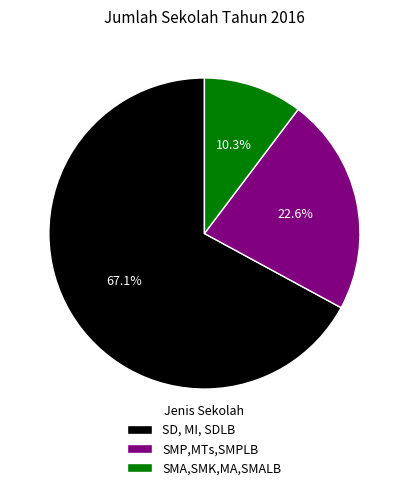

Which category has the smallest portion of the pie?

SMA,SMK,MA,SMALB